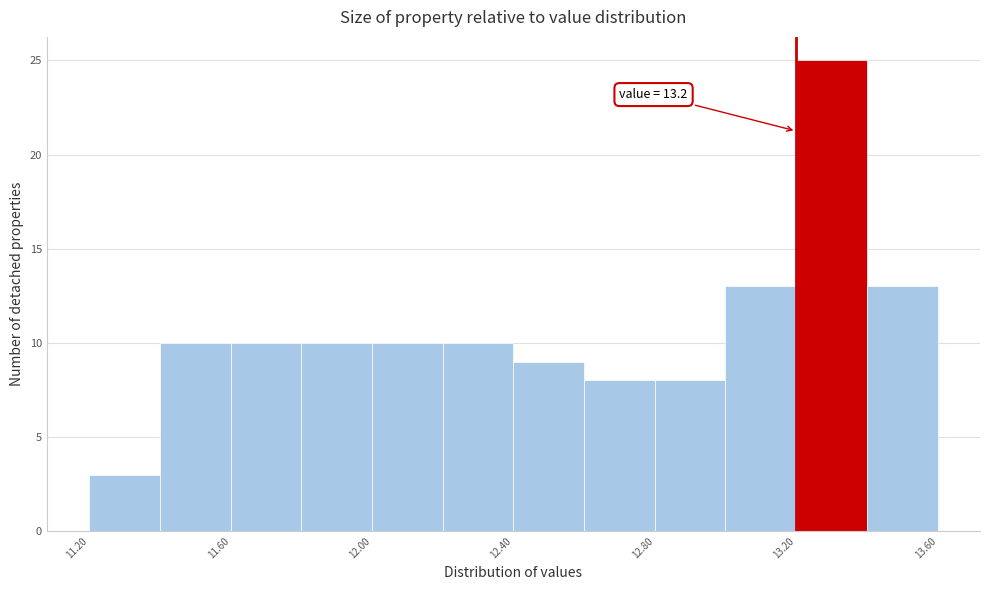

Which range on the x-axis has the tallest bar?

13.2 to 13.4